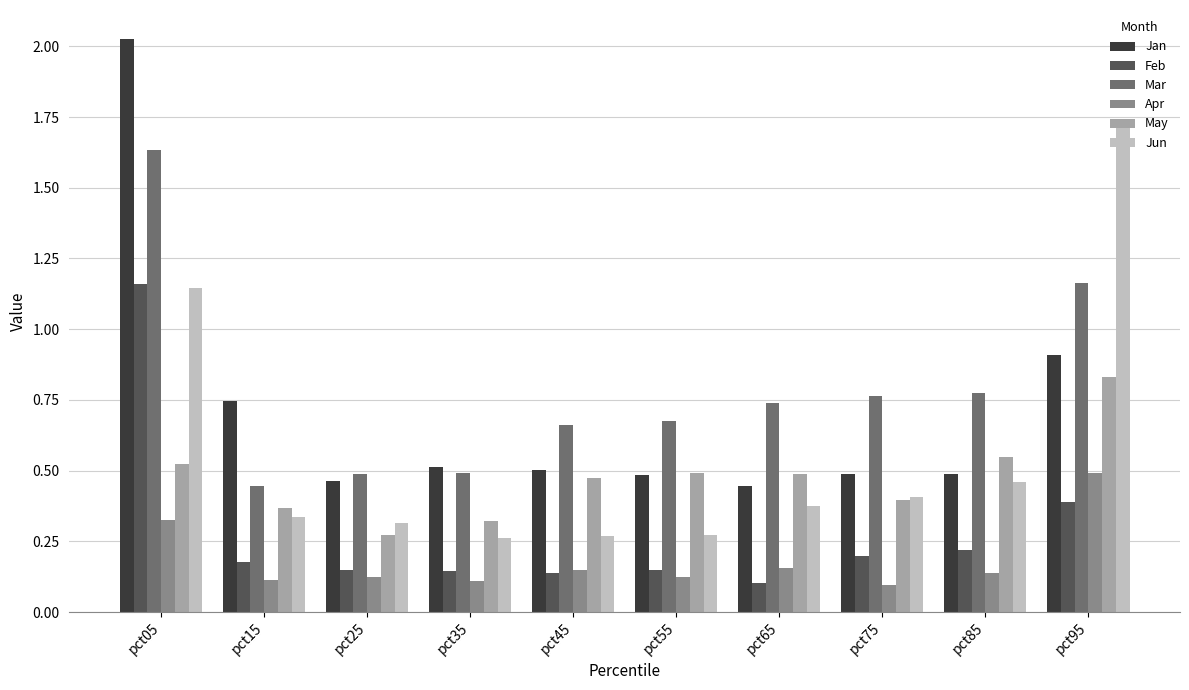

The value of May at pct95 is 1.3. True or false?

False